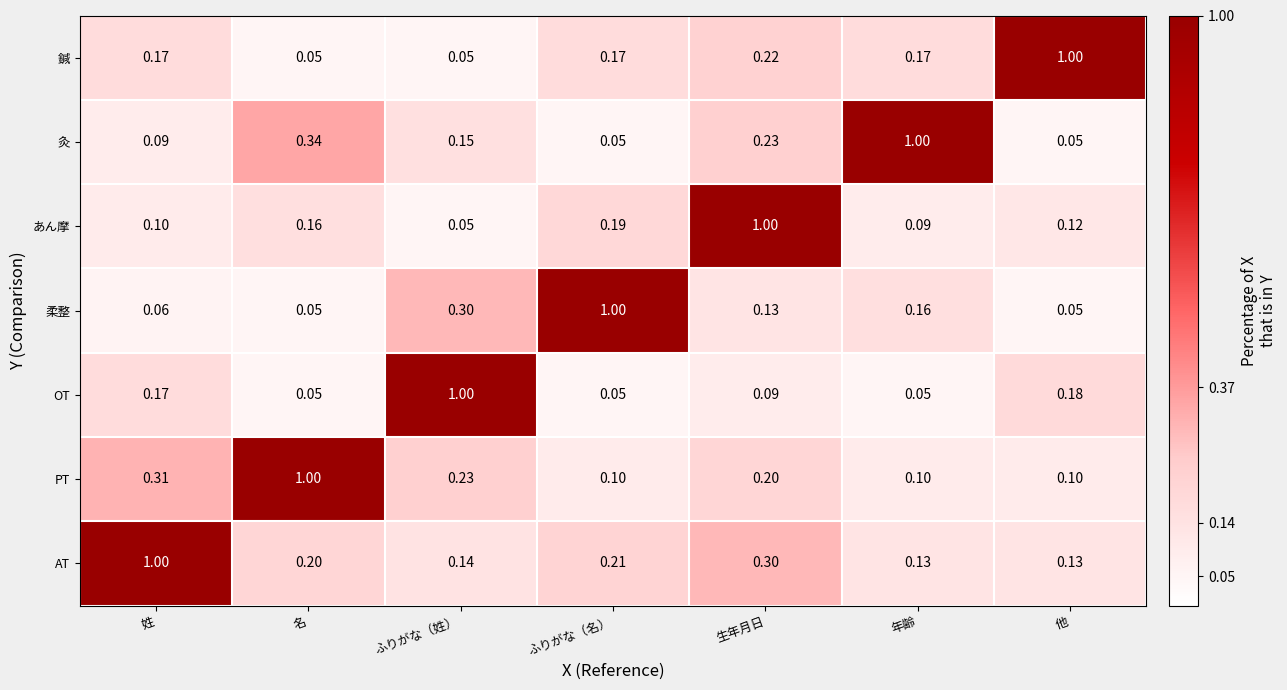

Between ふりがな（姓） and ふりがな（名）, which series saw the biggest shift?

OT